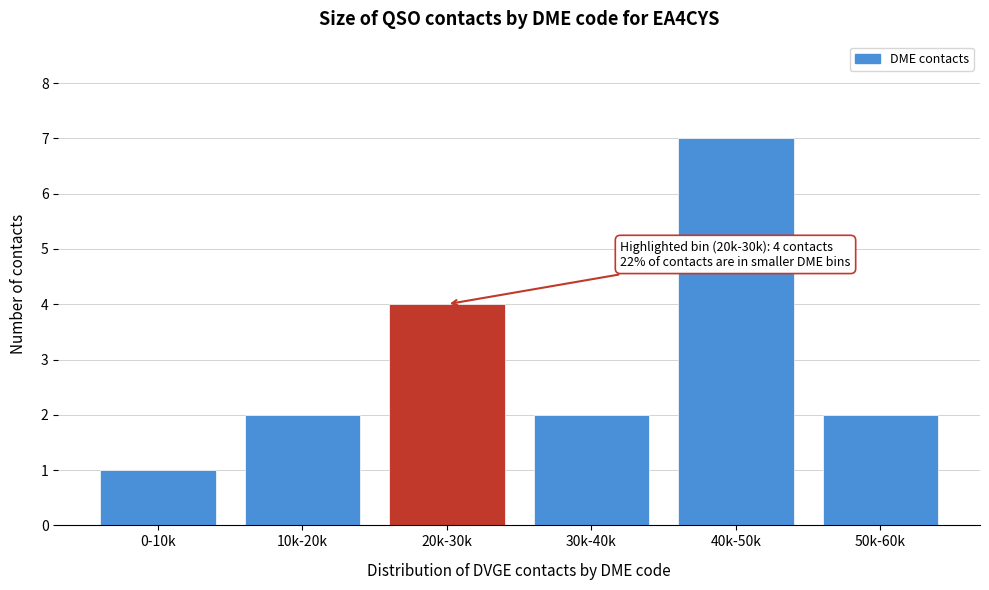

Reading right to left, transcribe all the data shown in this chart.

50k-60k=2	40k-50k=7	30k-40k=2	20k-30k=4	10k-20k=2	0-10k=1